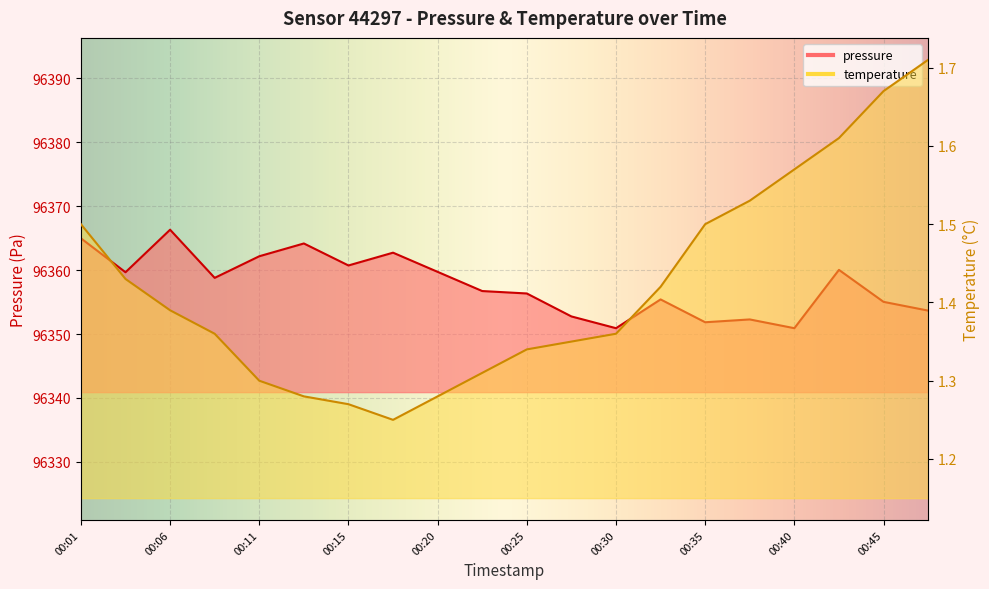

Reading right to left, transcribe all the data shown in this chart.

pressure: 96353.7	96355.0	96360.0	96350.9	96352.3	96351.8	96355.4	96350.9	96352.8	96356.3	96356.7	96359.7	96362.7	96360.7	96364.2	96362.2	96358.8	96366.3	96359.7	96365.0
temperature: 1.7	1.7	1.6	1.6	1.5	1.5	1.4	1.4	1.4	1.3	1.3	1.3	1.2	1.3	1.3	1.3	1.4	1.4	1.4	1.5